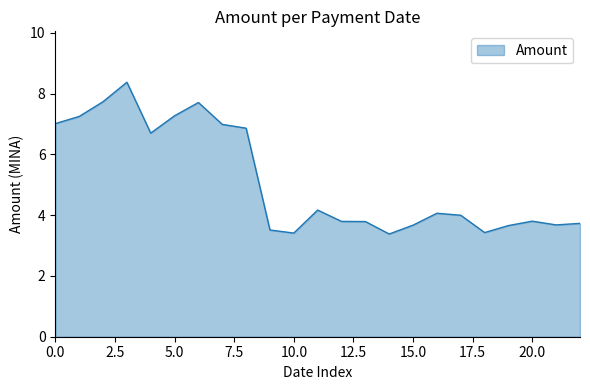

What is the maximum value shown in the chart?

8.4